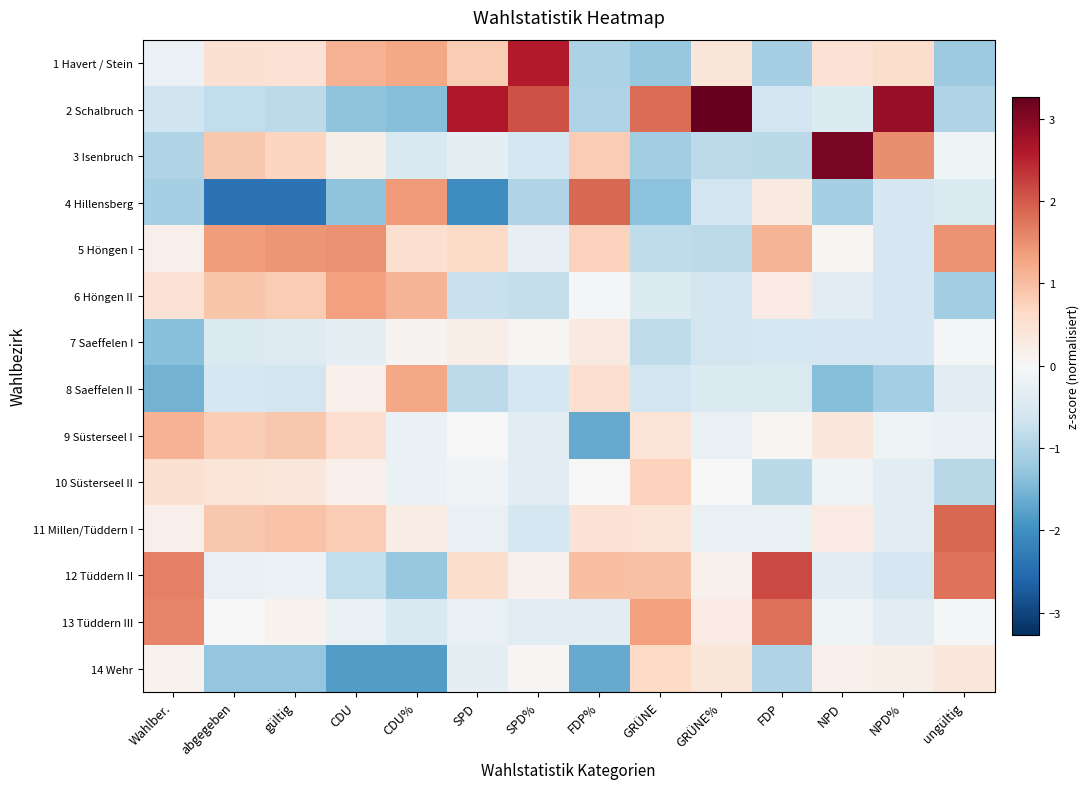

Reading left to right, what are all the values shown in this chart?

1 Havert / Stein: Wahlber.=-0.2	abgegeben=0.5	gültig=0.5	CDU=1.1	CDU%=1.3	SPD=0.8	SPD%=2.6	FDP%=-1.0	GRÜNE=-1.2	GRÜNE%=0.4	FDP=-1.1	NPD=0.5	NPD%=0.6	ungültig=-1.2
2 Schalbruch: Wahlber.=-0.6	abgegeben=-0.8	gültig=-0.8	CDU=-1.3	CDU%=-1.4	SPD=2.6	SPD%=2.1	FDP%=-1.0	GRÜNE=1.8	GRÜNE%=3.3	FDP=-0.6	NPD=-0.5	NPD%=2.8	ungültig=-1.0
3 Isenbruch: Wahlber.=-1.0	abgegeben=0.9	gültig=0.7	CDU=0.2	CDU%=-0.5	SPD=-0.3	SPD%=-0.6	FDP%=0.8	GRÜNE=-1.1	GRÜNE%=-0.9	FDP=-0.9	NPD=3.1	NPD%=1.5	ungültig=-0.1
4 Hillensberg: Wahlber.=-1.1	abgegeben=-2.4	gültig=-2.4	CDU=-1.3	CDU%=1.4	SPD=-2.0	SPD%=-1.0	FDP%=1.9	GRÜNE=-1.3	GRÜNE%=-0.6	FDP=0.3	NPD=-1.1	NPD%=-0.6	ungültig=-0.5
5 Höngen I: Wahlber.=0.2	abgegeben=1.4	gültig=1.5	CDU=1.5	CDU%=0.5	SPD=0.6	SPD%=-0.3	FDP%=0.7	GRÜNE=-0.8	GRÜNE%=-0.9	FDP=1.1	NPD=0.1	NPD%=-0.6	ungültig=1.5
6 Höngen II: Wahlber.=0.5	abgegeben=0.9	gültig=0.8	CDU=1.3	CDU%=1.1	SPD=-0.7	SPD%=-0.8	FDP%=-0.1	GRÜNE=-0.4	GRÜNE%=-0.6	FDP=0.3	NPD=-0.4	NPD%=-0.6	ungültig=-1.1
7 Saeffelen I: Wahlber.=-1.4	abgegeben=-0.5	gültig=-0.4	CDU=-0.3	CDU%=0.1	SPD=0.2	SPD%=0.0	FDP%=0.3	GRÜNE=-0.8	GRÜNE%=-0.6	FDP=-0.6	NPD=-0.6	NPD%=-0.6	ungültig=-0.1
8 Saeffelen II: Wahlber.=-1.5	abgegeben=-0.6	gültig=-0.6	CDU=0.2	CDU%=1.3	SPD=-0.9	SPD%=-0.6	FDP%=0.5	GRÜNE=-0.6	GRÜNE%=-0.5	FDP=-0.5	NPD=-1.4	NPD%=-1.1	ungültig=-0.4
9 Süsterseel I: Wahlber.=1.1	abgegeben=0.8	gültig=0.9	CDU=0.5	CDU%=-0.2	SPD=0.0	SPD%=-0.4	FDP%=-1.6	GRÜNE=0.5	GRÜNE%=-0.2	FDP=0.1	NPD=0.4	NPD%=-0.2	ungültig=-0.2
10 Süsterseel II: Wahlber.=0.5	abgegeben=0.4	gültig=0.4	CDU=0.2	CDU%=-0.2	SPD=-0.1	SPD%=-0.4	FDP%=0.0	GRÜNE=0.7	GRÜNE%=0.0	FDP=-0.9	NPD=-0.1	NPD%=-0.4	ungültig=-0.9
11 Millen/Tüddern I: Wahlber.=0.2	abgegeben=0.9	gültig=0.9	CDU=0.8	CDU%=0.2	SPD=-0.3	SPD%=-0.6	FDP%=0.5	GRÜNE=0.5	GRÜNE%=-0.2	FDP=-0.2	NPD=0.3	NPD%=-0.4	ungültig=1.9
12 Tüddern II: Wahlber.=1.6	abgegeben=-0.2	gültig=-0.2	CDU=-0.8	CDU%=-1.2	SPD=0.6	SPD%=0.1	FDP%=1.0	GRÜNE=0.9	GRÜNE%=0.1	FDP=2.2	NPD=-0.4	NPD%=-0.6	ungültig=1.8
13 Tüddern III: Wahlber.=1.6	abgegeben=0.0	gültig=0.1	CDU=-0.2	CDU%=-0.5	SPD=-0.3	SPD%=-0.4	FDP%=-0.4	GRÜNE=1.3	GRÜNE%=0.3	FDP=1.8	NPD=-0.1	NPD%=-0.4	ungültig=-0.0
14 Wehr: Wahlber.=0.1	abgegeben=-1.3	gültig=-1.3	CDU=-1.8	CDU%=-1.8	SPD=-0.3	SPD%=0.0	FDP%=-1.6	GRÜNE=0.6	GRÜNE%=0.4	FDP=-1.0	NPD=0.2	NPD%=0.2	ungültig=0.4